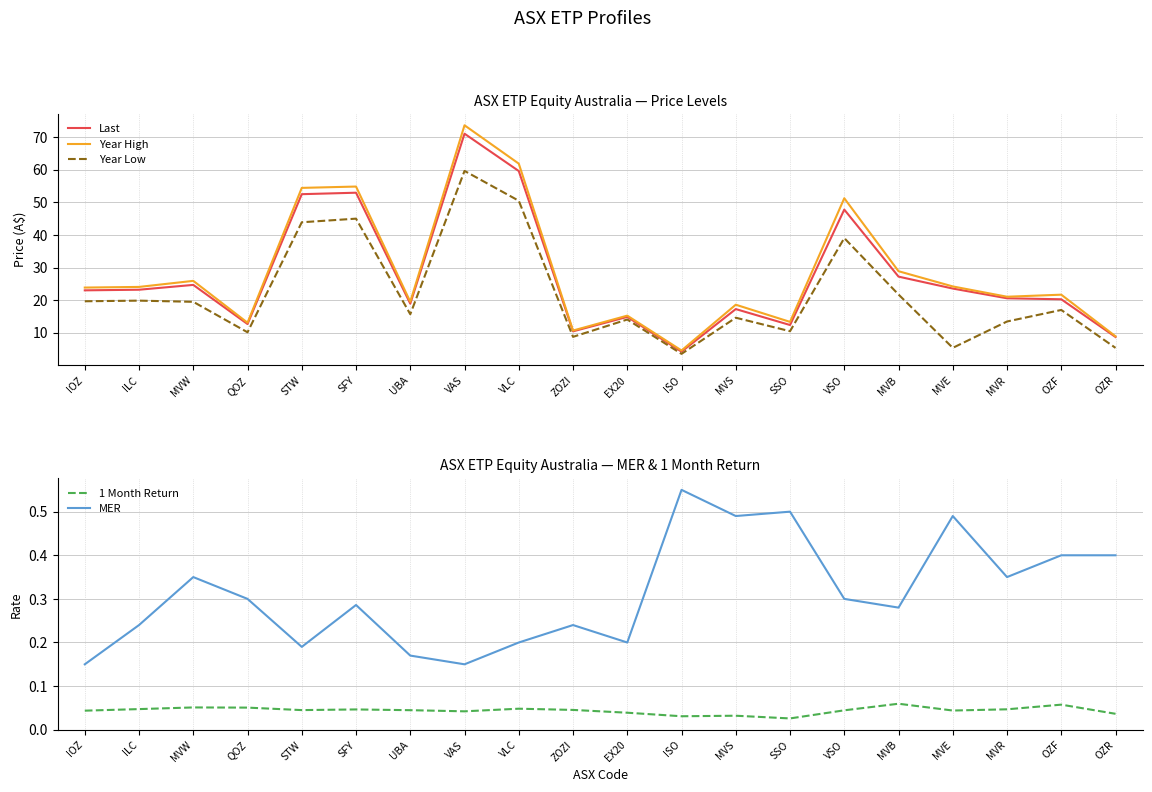

At which label is 1 Month Return closest to 0?

SSO